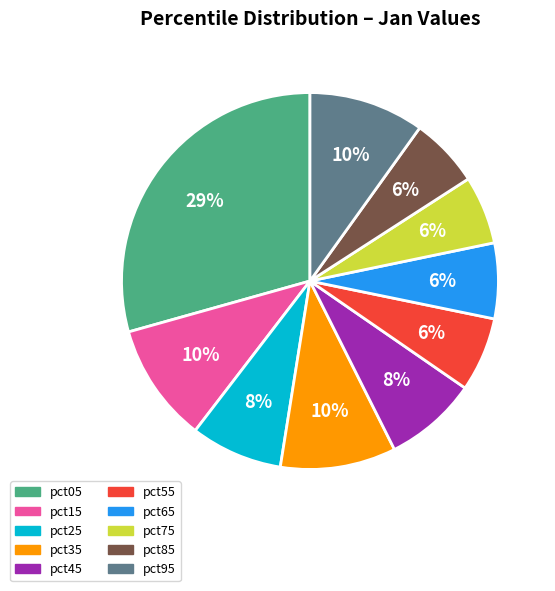

To the nearest percent, what is the difference between the pct05 and pct45 slice percentages?

21%